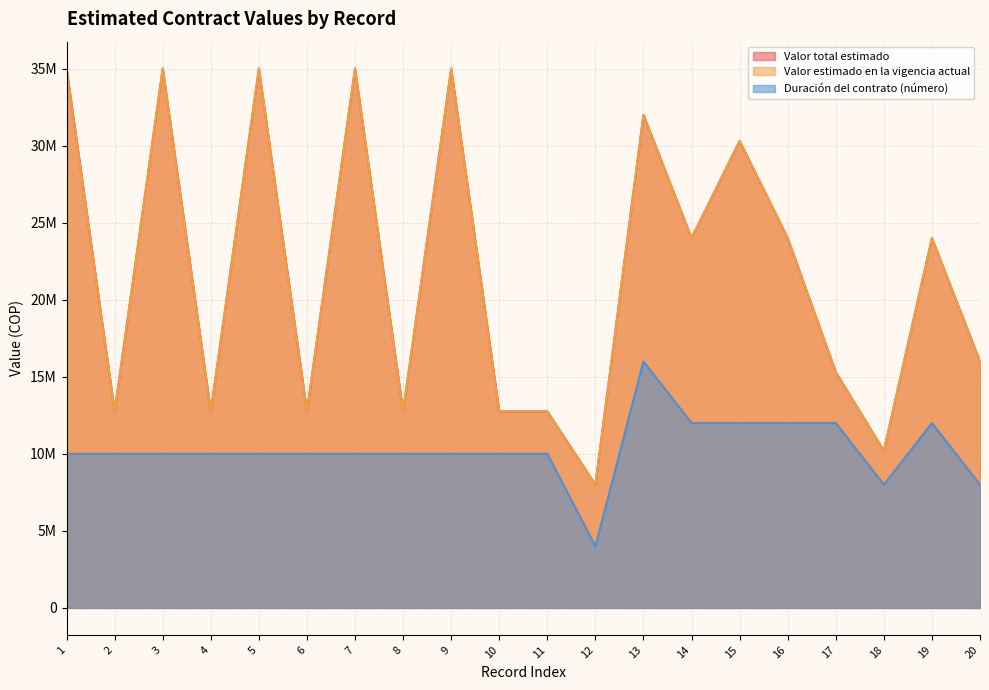

Rank the series at 16 from highest to lowest value.

Valor total estimado, Valor estimado en la vigencia actual, Duración del contrato (número)